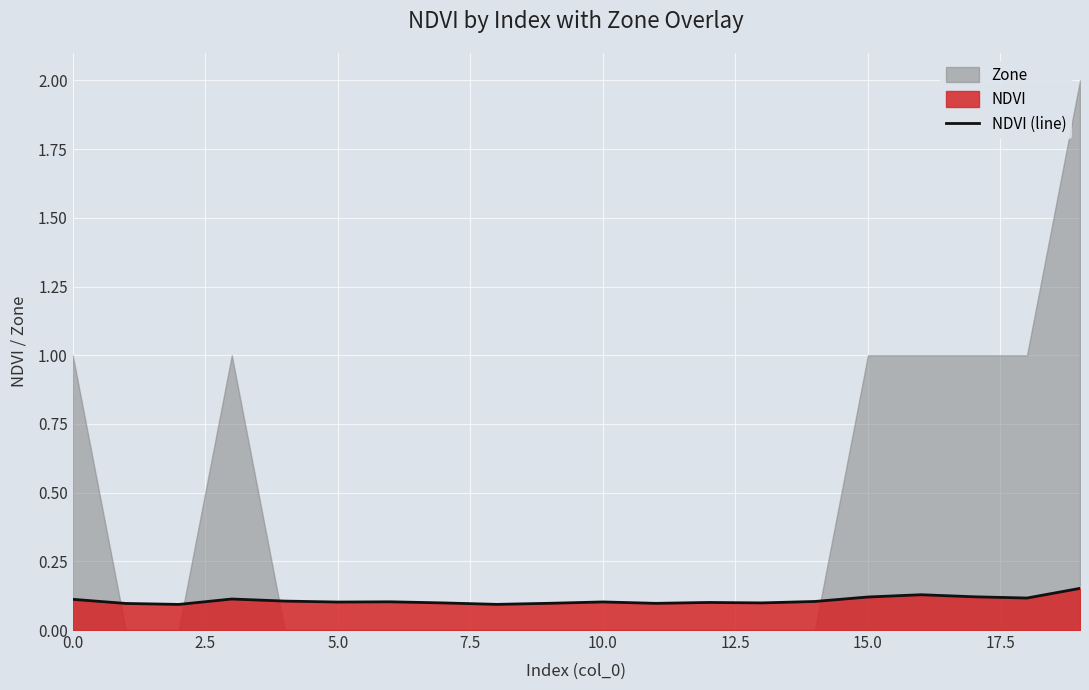

The NDVI (line) series shows 0.1 at 5.0. True or false?

True